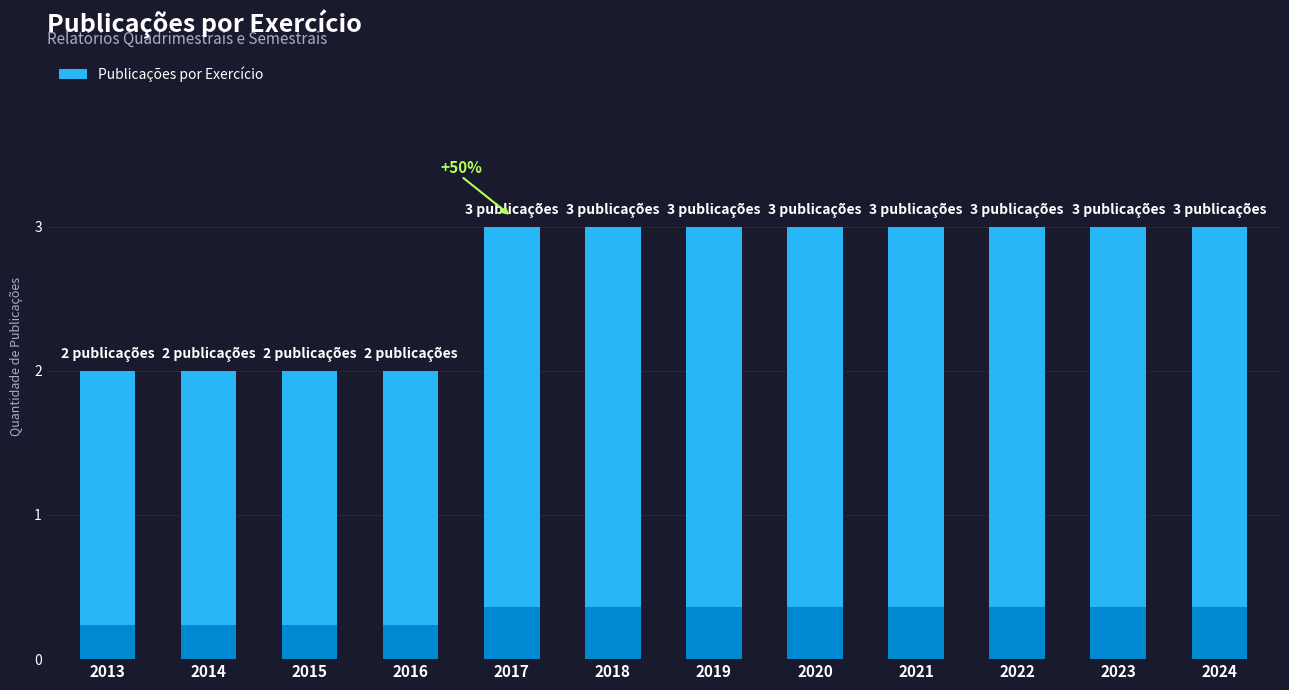

What is the sum of the values at 2021 and 2018?

6